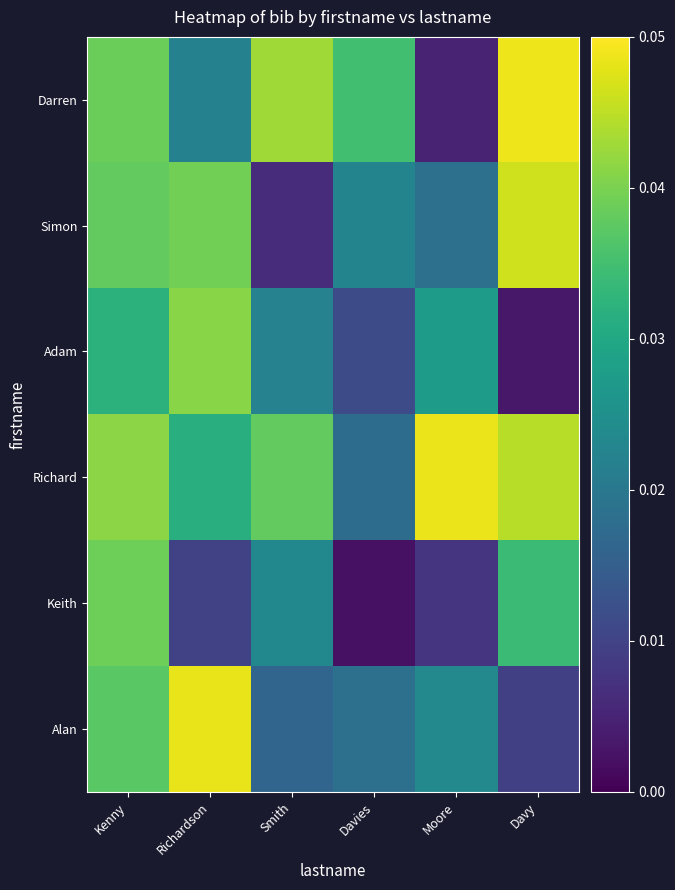

What is the total value across all series at Moore?

0.1